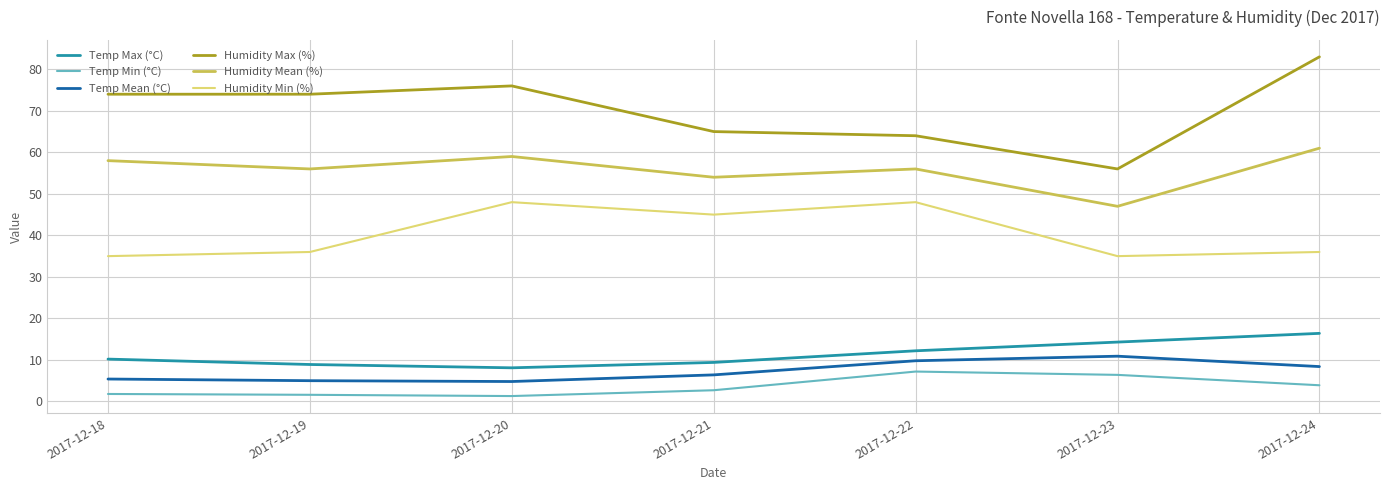

How many interior local peaks does the Humidity Mean (%) series have?

2